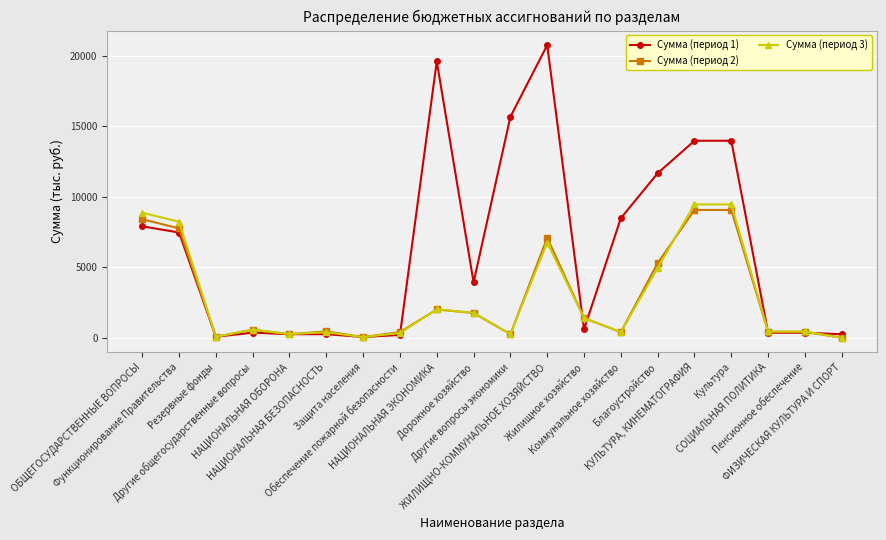

List the series in order of their peak value, lowest first.

Сумма (период 2), Сумма (период 3), Сумма (период 1)